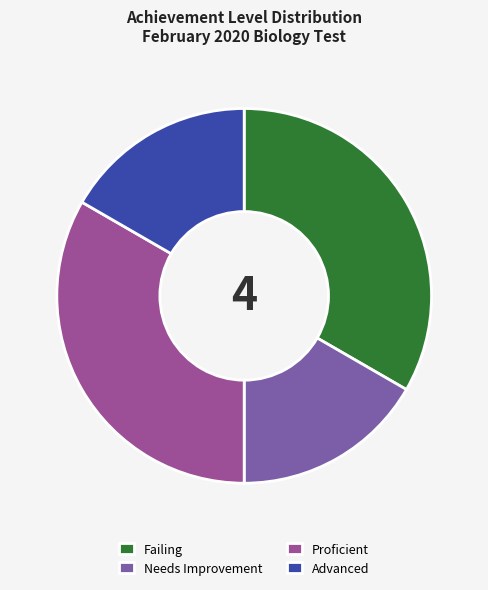

Does any single category account for the majority?

No